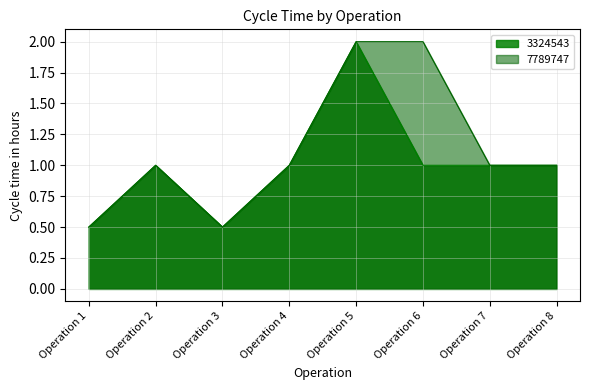

The value of 7789747 at Operation 3 is 0.7. True or false?

False